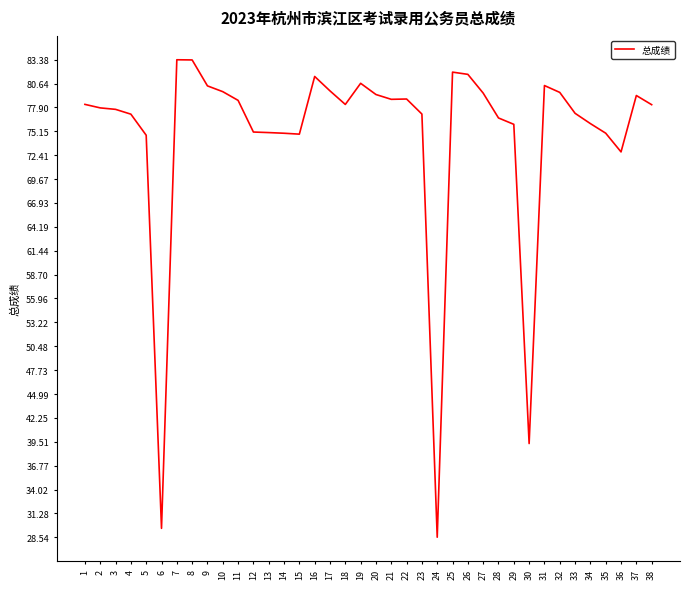

What is the smallest value displayed?

28.5